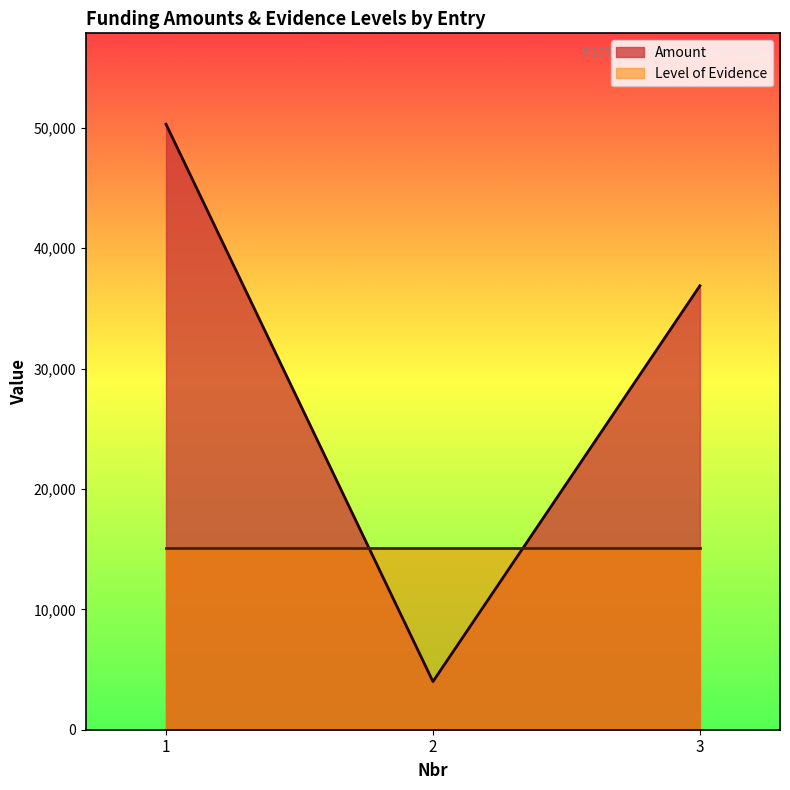

What is the smallest value displayed?

4000.0